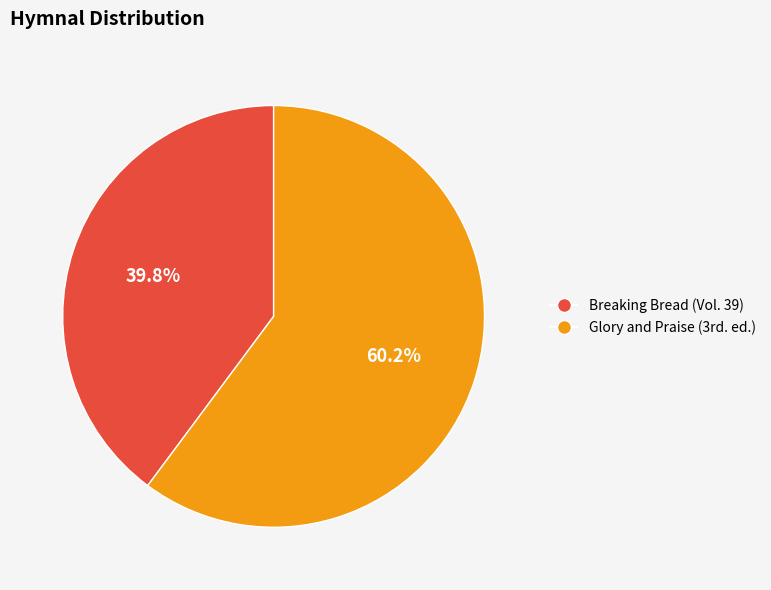

Is it true that Breaking Bread (Vol. 39) is 40% of the pie?

True